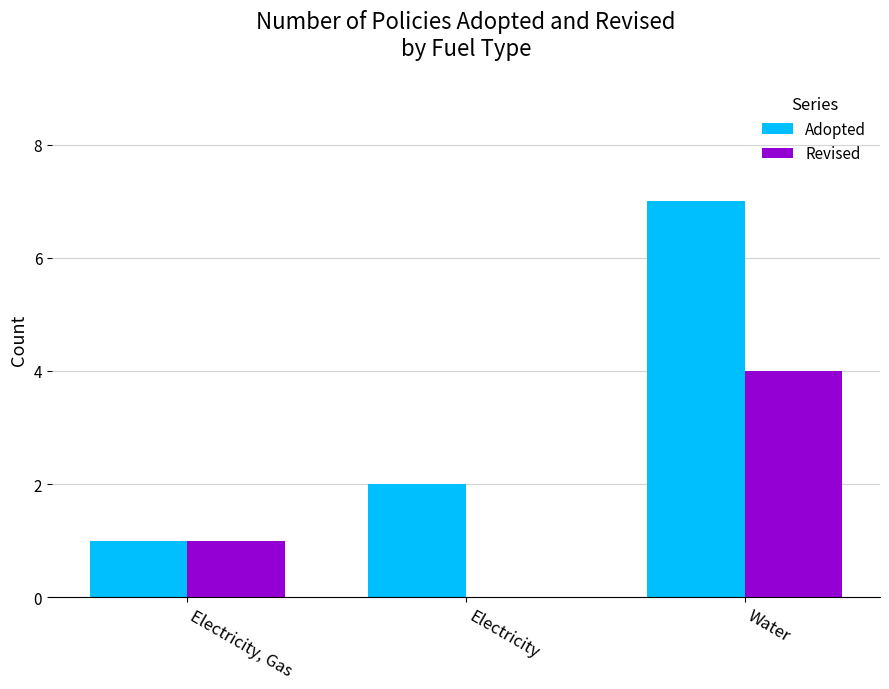

Reading left to right, extract all data points from this chart.

Adopted: 1	2	7
Revised: 1	0	4